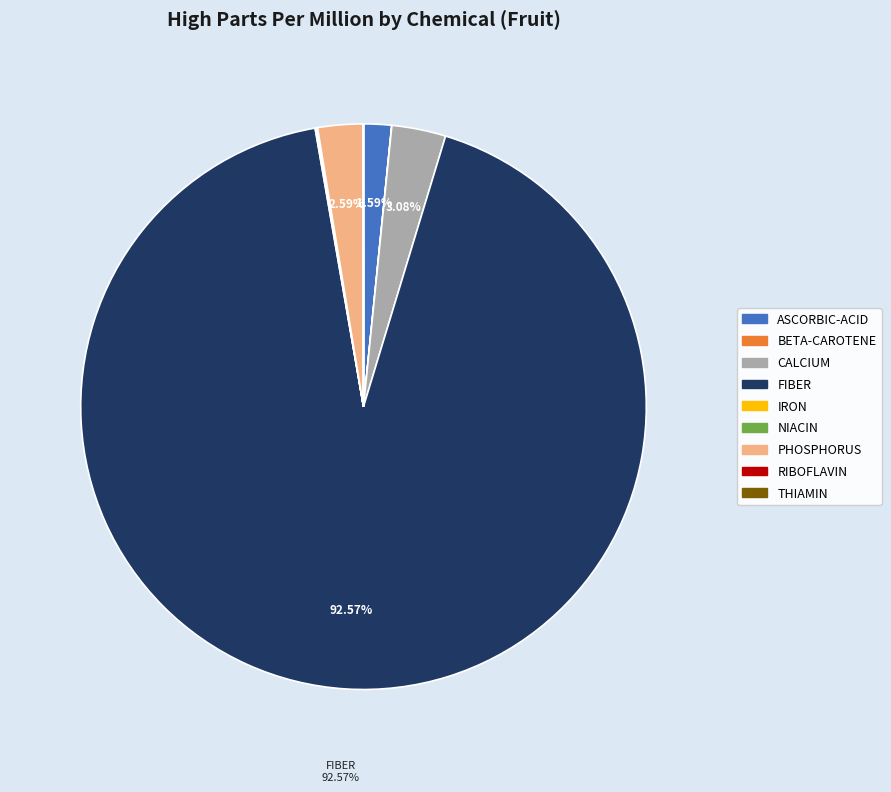

Is there any slice that represents more than half of the pie?

Yes